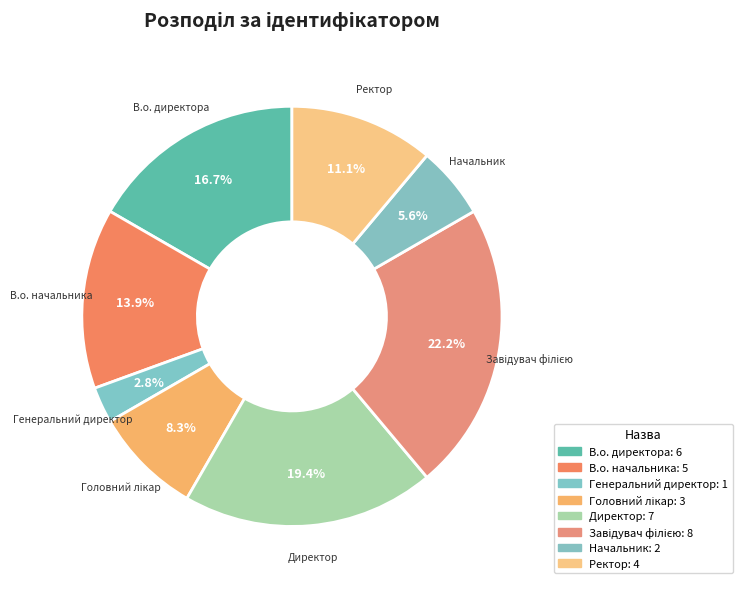

Which category has the smallest portion of the pie?

Генеральний директор